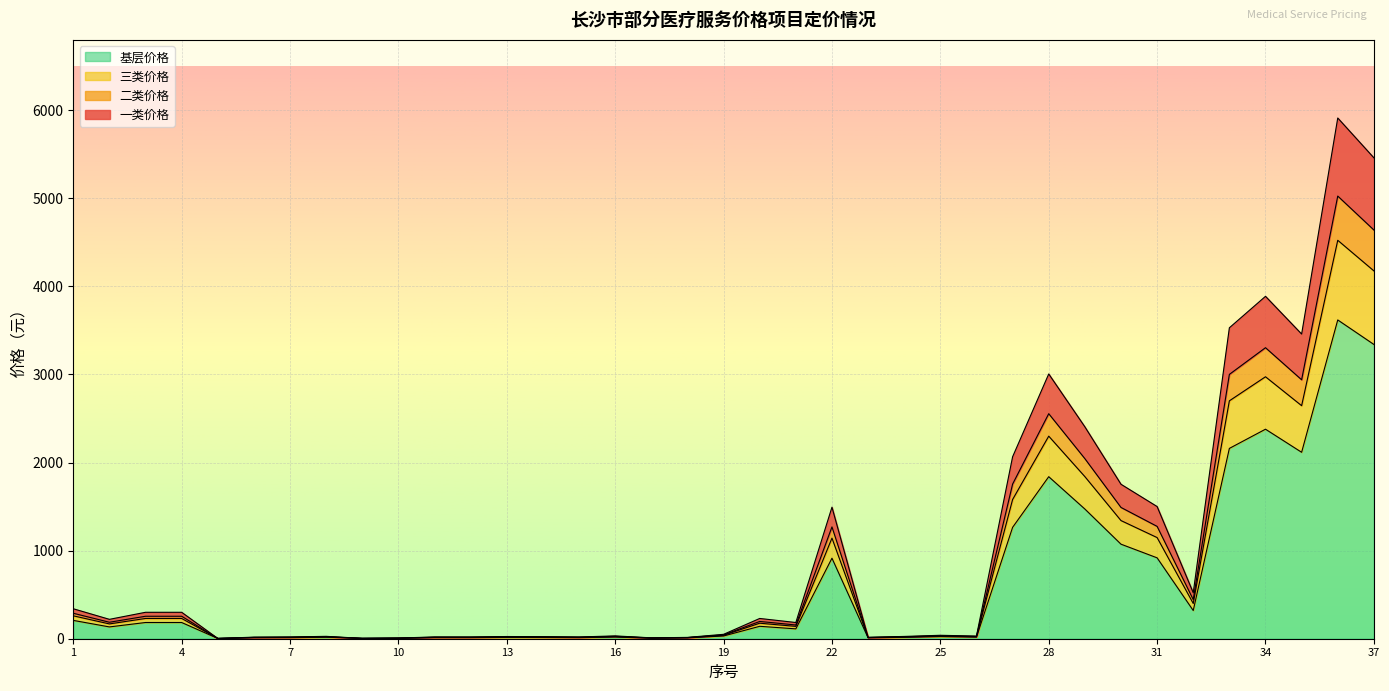

How many data points in 基层价格 are above 31?

18